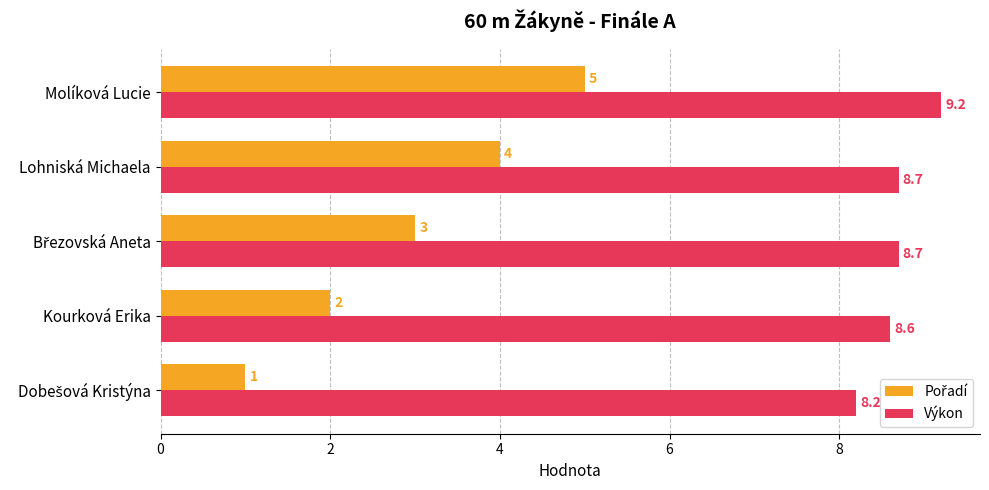

At how many categories does at least one series exceed 8?

5